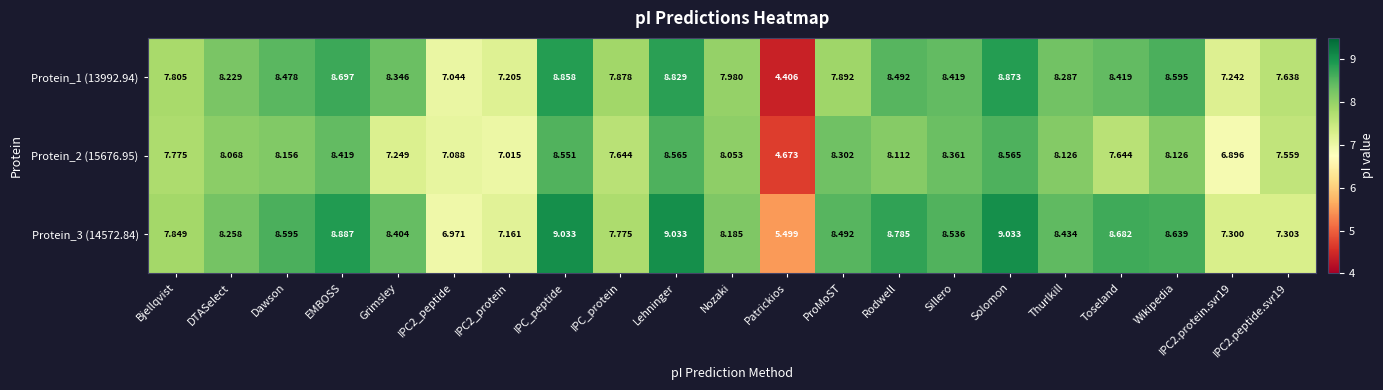

Rank the series at Grimsley from highest to lowest value.

Protein_3 (14572.84), Protein_1 (13992.94), Protein_2 (15676.95)